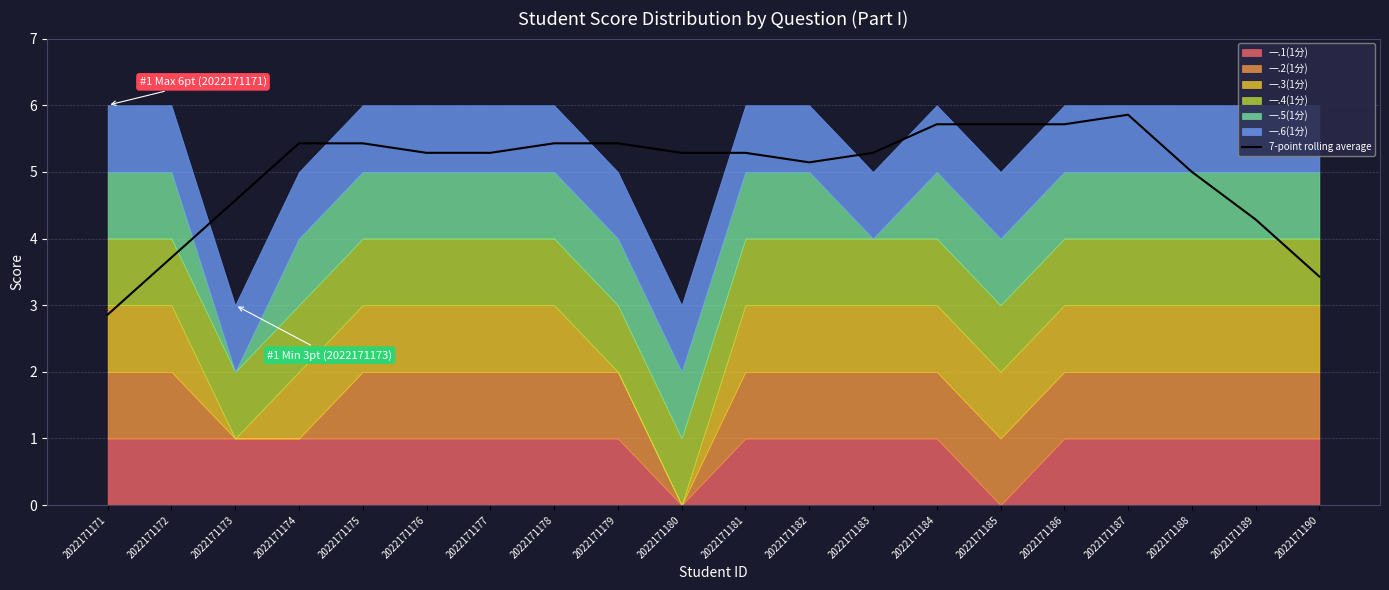

Rank the categories by value from lowest to highest.

2022171171, 2022171190, 2022171172, 2022171189, 2022171173, 2022171188, 2022171182, 2022171181, 2022171183, 2022171176, 2022171177, 2022171180, 2022171174, 2022171175, 2022171178, 2022171179, 2022171184, 2022171185, 2022171186, 2022171187